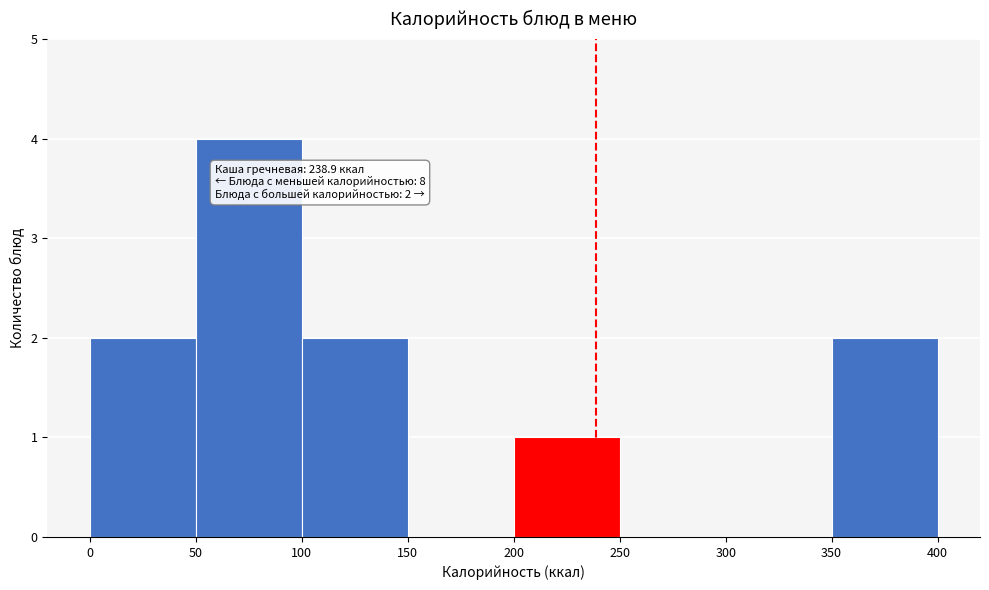

Over which range of the x-axis is the bar tallest?

50 to 100